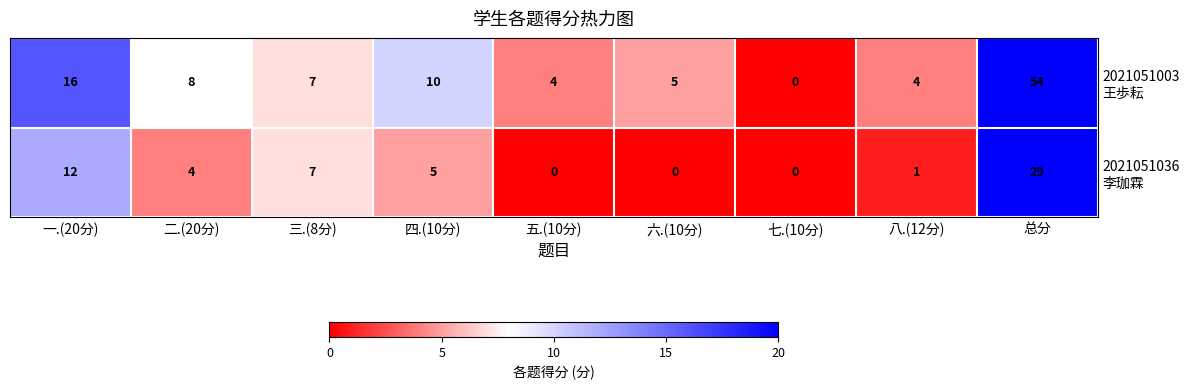

At which category is the sum across all series the highest?

总分